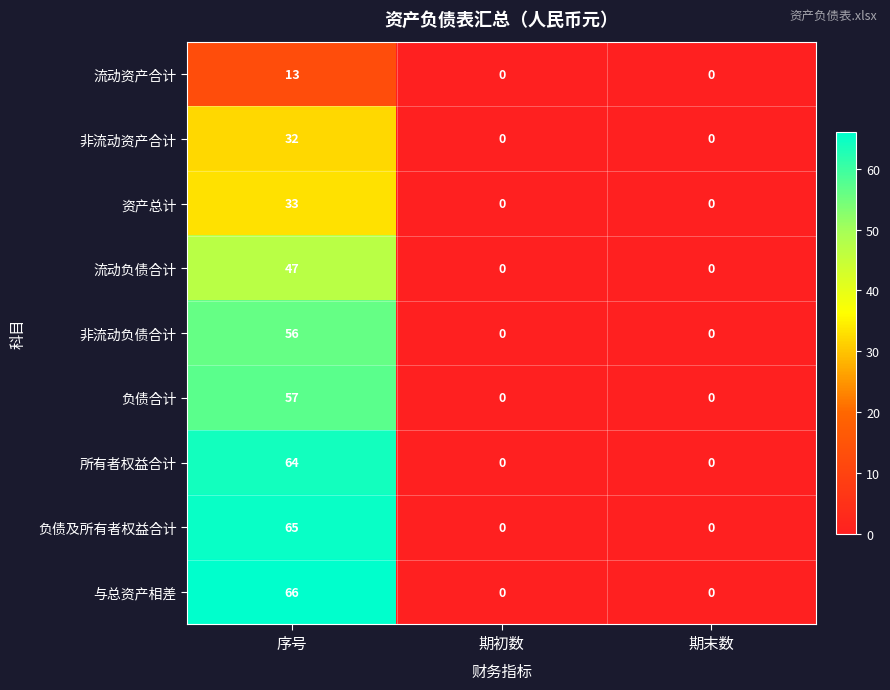

Count the 与总资产相差 values in the range 0 to 66.

3